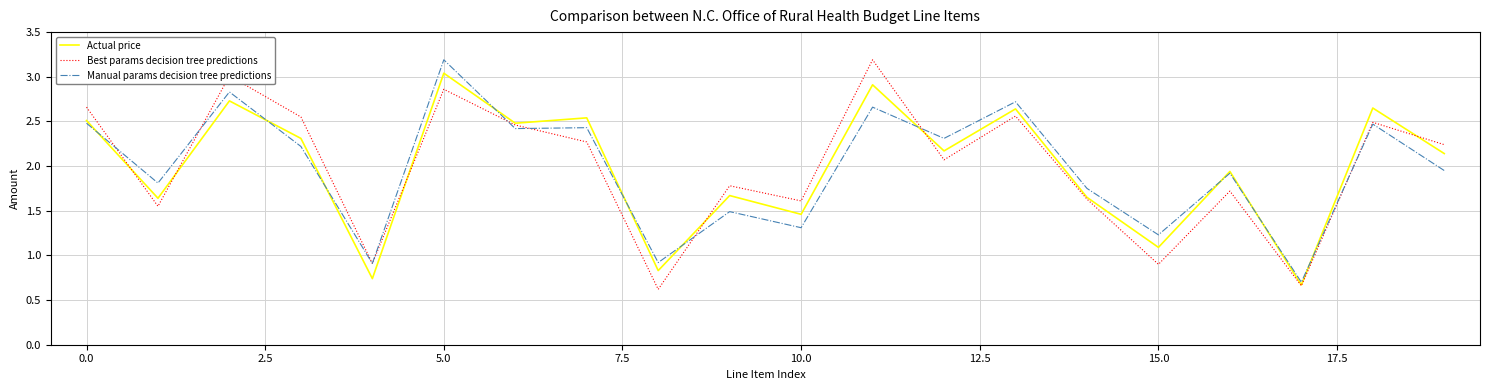

Which series has the widest spread of values?

Best params decision tree predictions